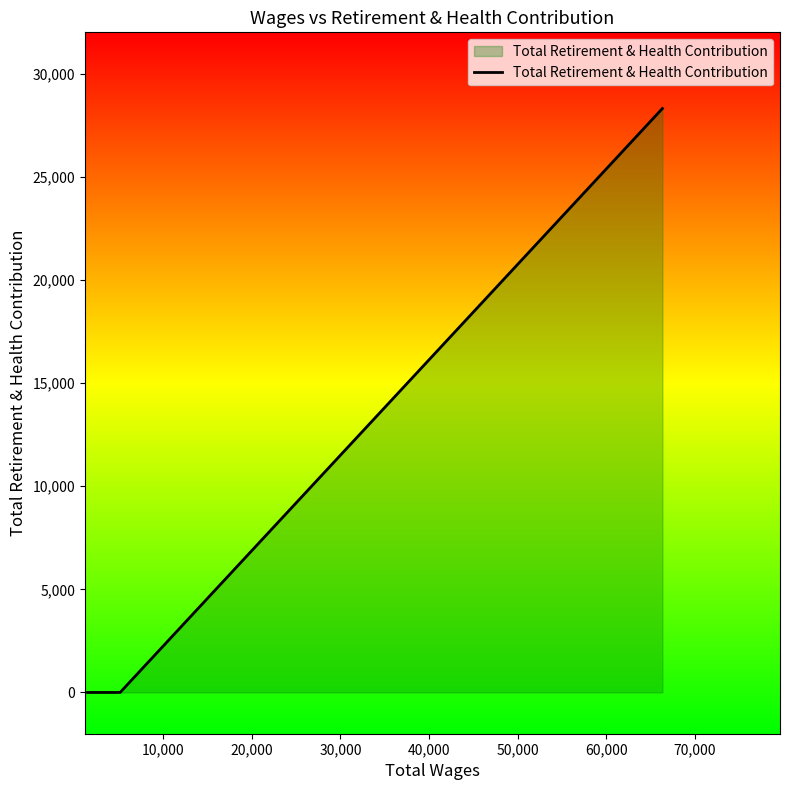

What is the average value?

7077